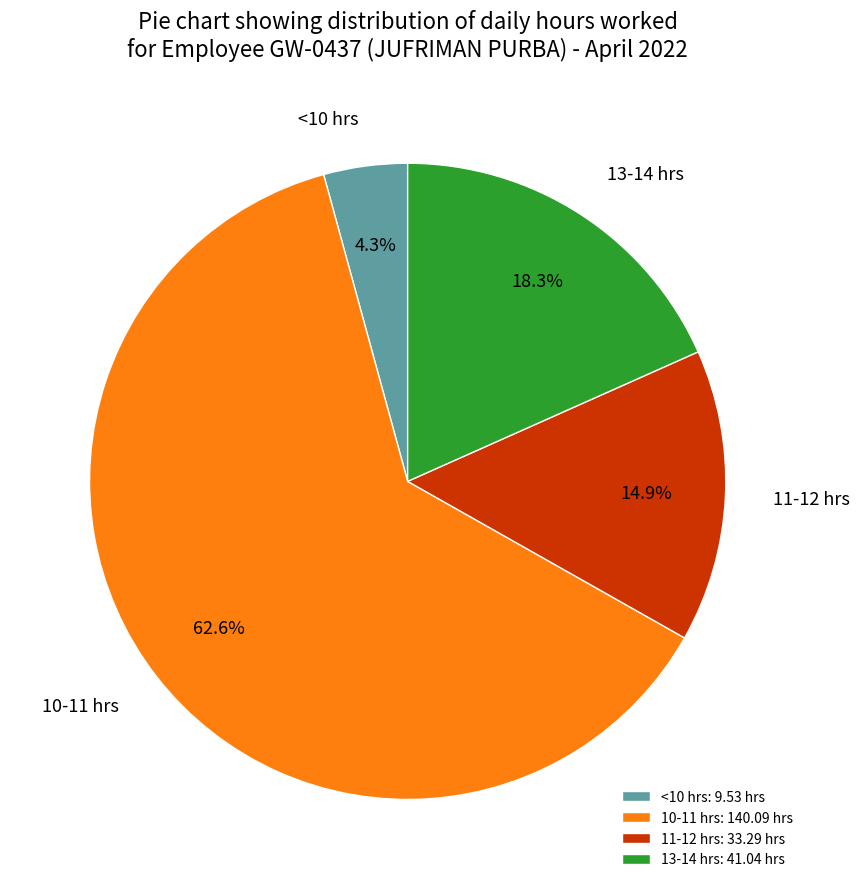

How many segments does this pie chart have?

4